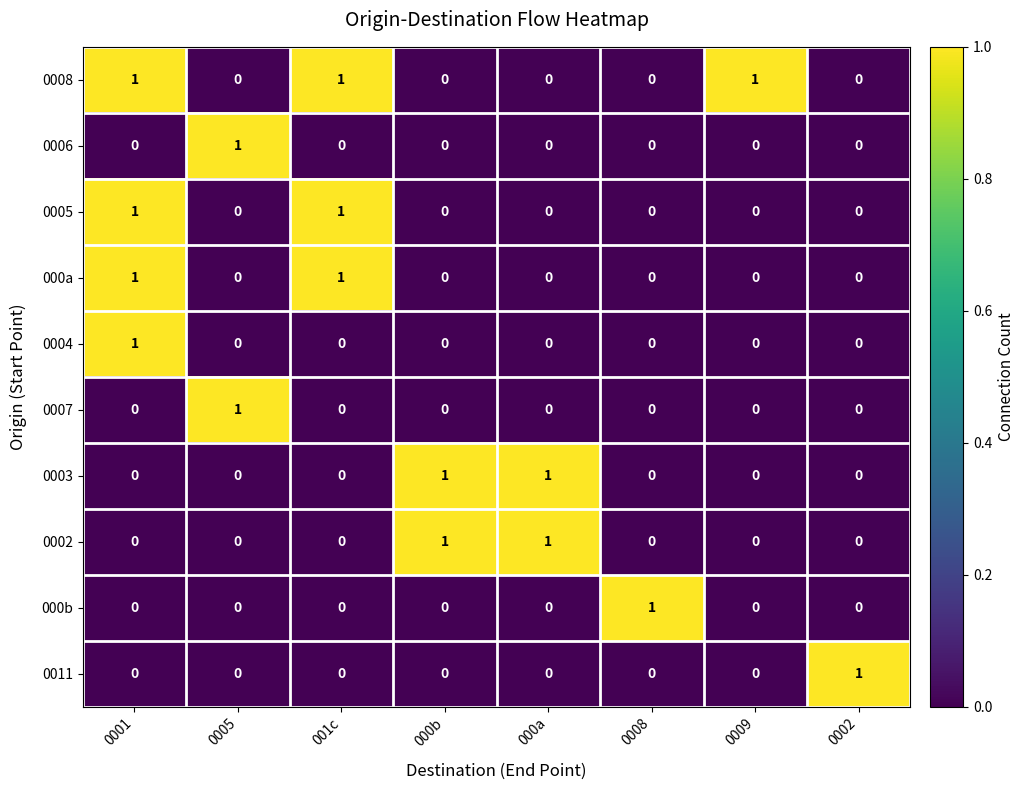

At how many categories does at least one series exceed 0?

8